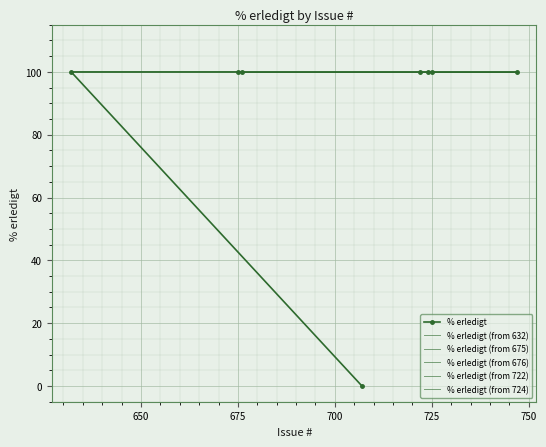

Which has a higher value, 725 or 722?

725